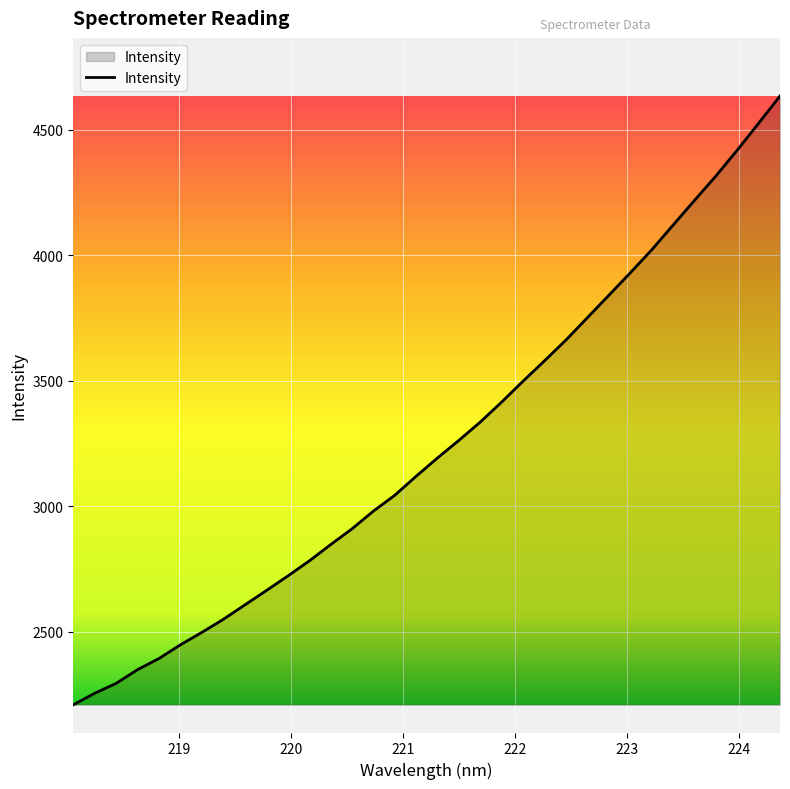

What is the difference between the maximum and minimum values?

2425.8